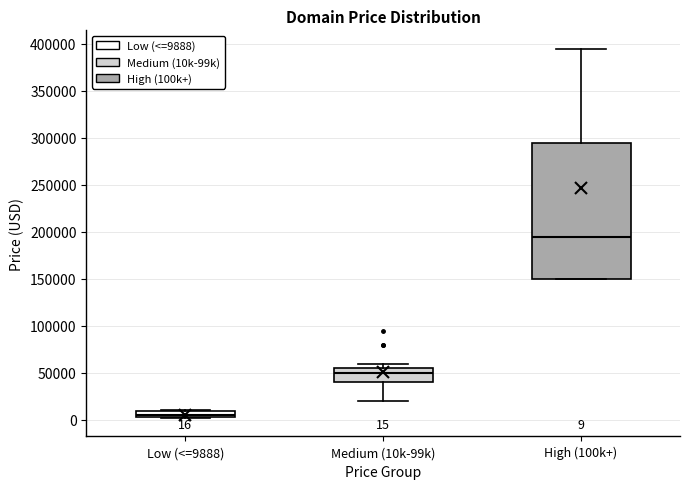

Which box is the tallest, from its lower edge to its upper edge?

High (100k+)